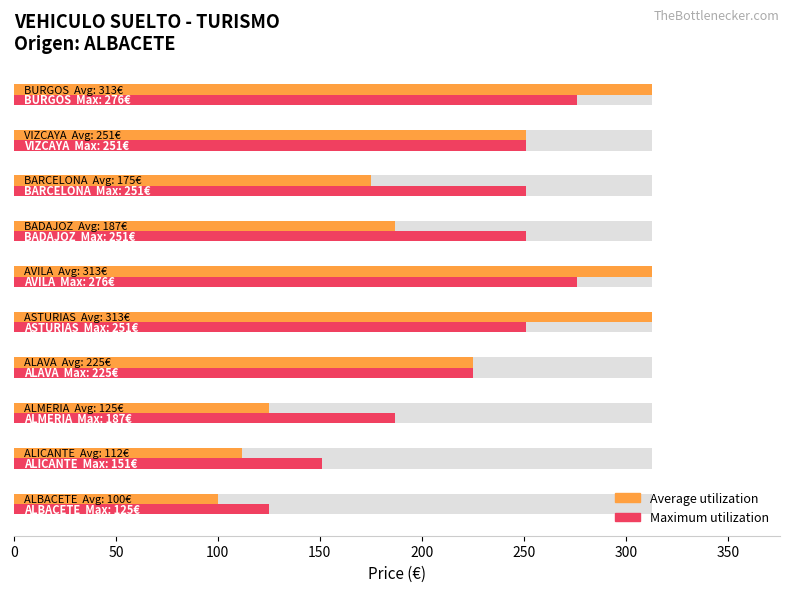

At how many categories does at least one series exceed 122?

10